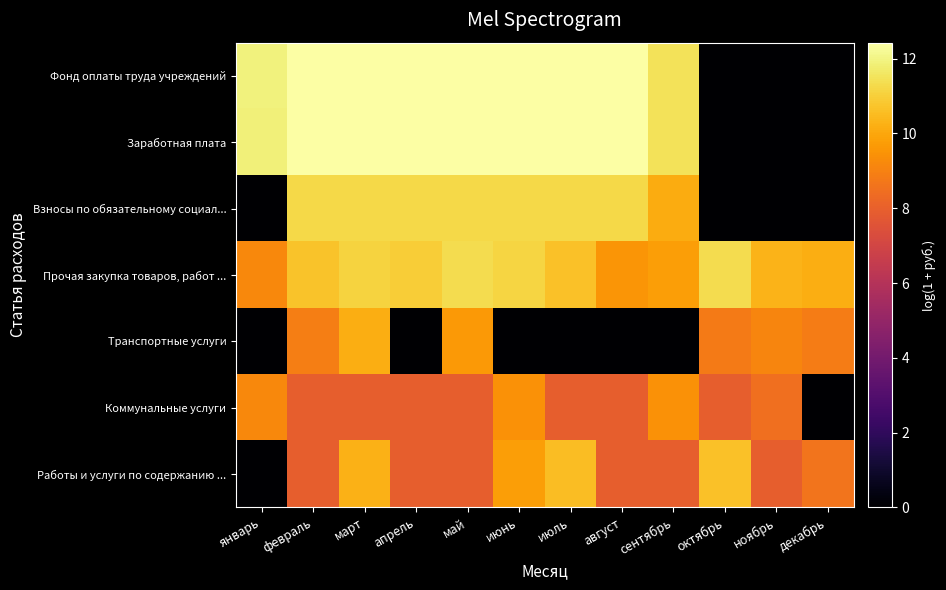

Reading right to left, transcribe all the data shown in this chart.

Фонд оплаты труда учреждений: декабрь=0.0	ноябрь=0.0	октябрь=0.0	сентябрь=11.5	август=12.4	июль=12.4	июнь=12.4	май=12.4	апрель=12.4	март=12.4	февраль=12.4	январь=11.9
Заработная плата: декабрь=0.0	ноябрь=0.0	октябрь=0.0	сентябрь=11.5	август=12.4	июль=12.4	июнь=12.4	май=12.4	апрель=12.4	март=12.4	февраль=12.4	январь=11.8
Взносы по обязательному социал...: декабрь=0.0	ноябрь=0.0	октябрь=0.0	сентябрь=10.1	август=11.2	июль=11.2	июнь=11.2	май=11.2	апрель=11.2	март=11.2	февраль=11.2	январь=0.0
Прочая закупка товаров, работ ...: декабрь=10.2	ноябрь=10.3	октябрь=11.3	сентябрь=9.8	август=9.5	июль=10.7	июнь=11.1	май=11.3	апрель=10.9	март=11.1	февраль=10.7	январь=9.2
Транспортные услуги: декабрь=8.8	ноябрь=9.1	октябрь=8.8	сентябрь=0.0	август=0.0	июль=0.0	июнь=0.0	май=9.6	апрель=0.0	март=10.2	февраль=8.9	январь=0.0
Коммунальные услуги: декабрь=0.0	ноябрь=8.5	октябрь=7.9	сентябрь=9.5	август=7.9	июль=7.9	июнь=9.5	май=7.9	апрель=7.9	март=7.9	февраль=7.9	январь=9.2
Работы и услуги по содержанию ...: декабрь=8.6	ноябрь=7.9	октябрь=10.7	сентябрь=7.9	август=7.9	июль=10.5	июнь=9.8	май=7.9	апрель=7.9	март=10.3	февраль=7.9	январь=0.0